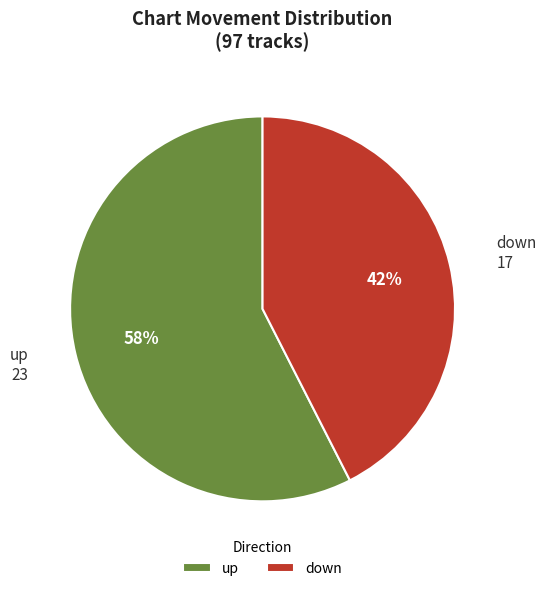

What is the ratio of the value at up to the value at down?

1.4